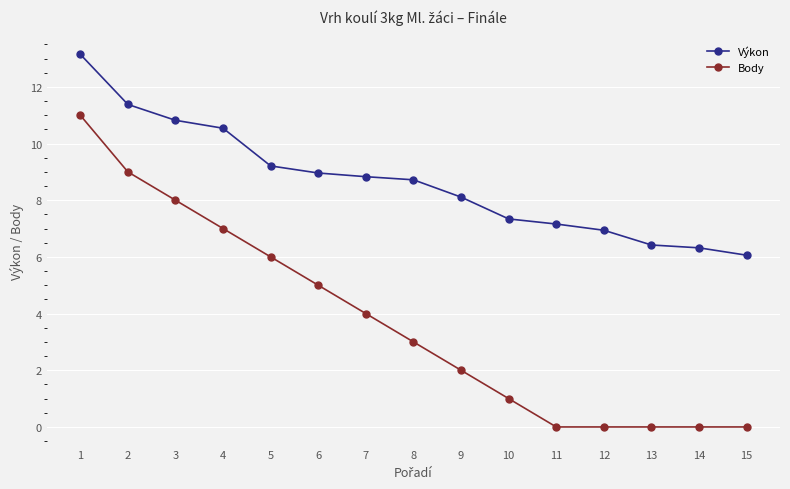

The value of Výkon at 8 is 8.7. True or false?

True